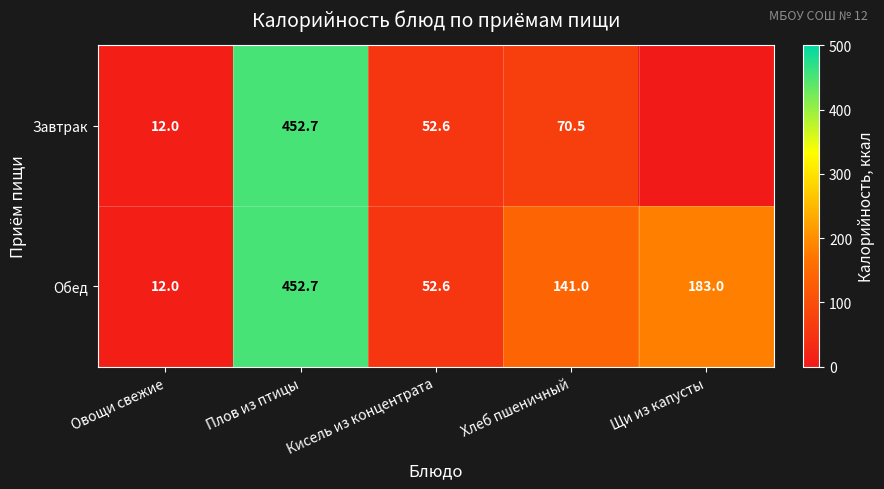

At which category is the sum across all series the highest?

Плов из птицы